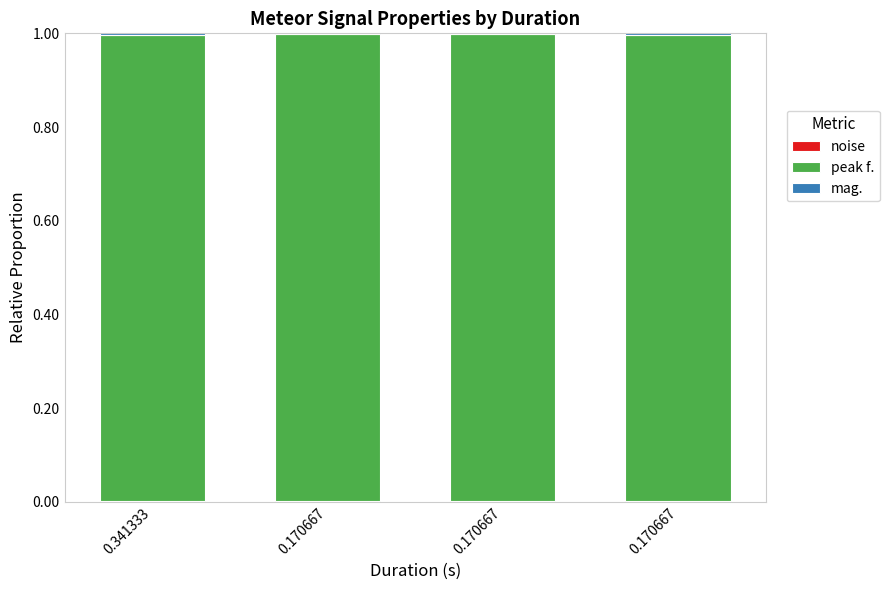

At which category is the sum across all series the highest?

0.170667